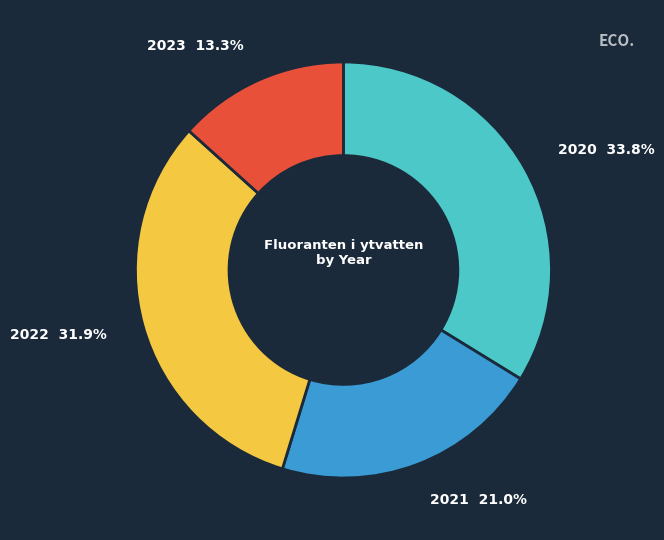

Is there a majority slice in this chart?

No